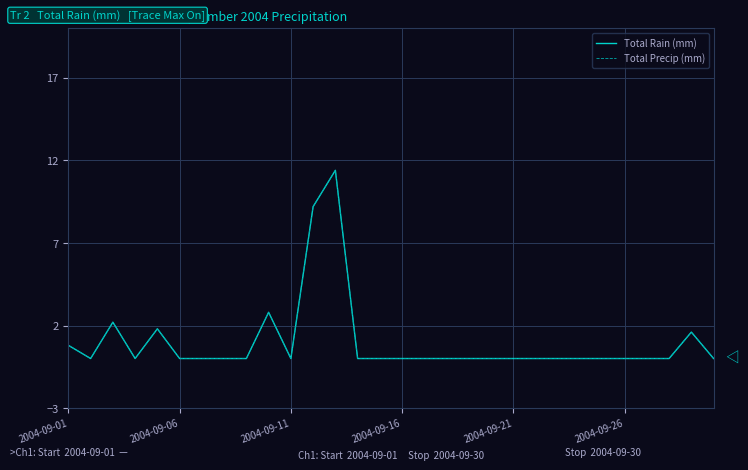

Does the chart have visible grid lines?

Yes